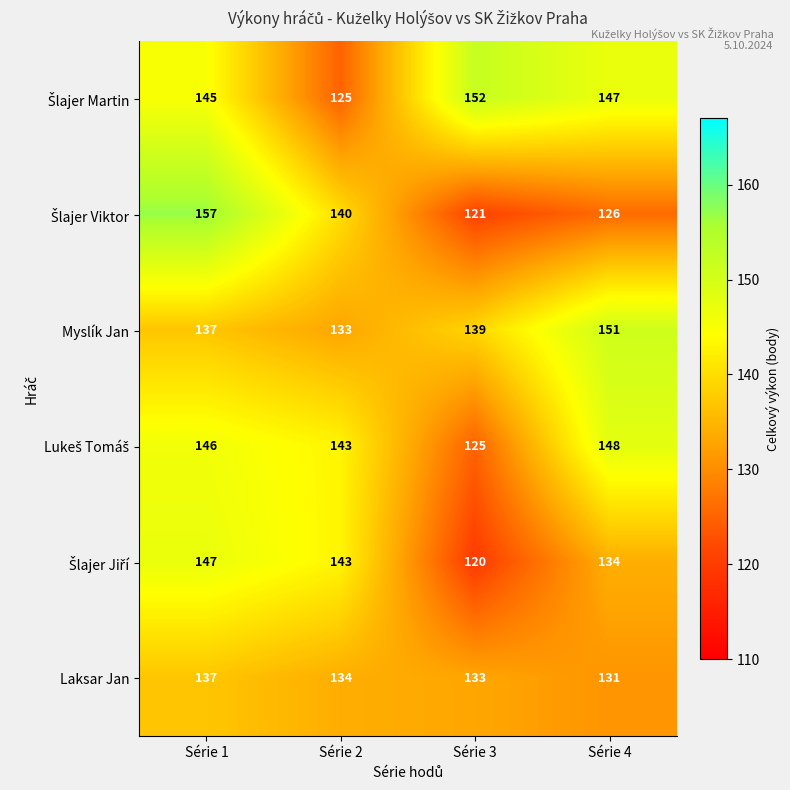

How many distinct data groups are displayed?

6